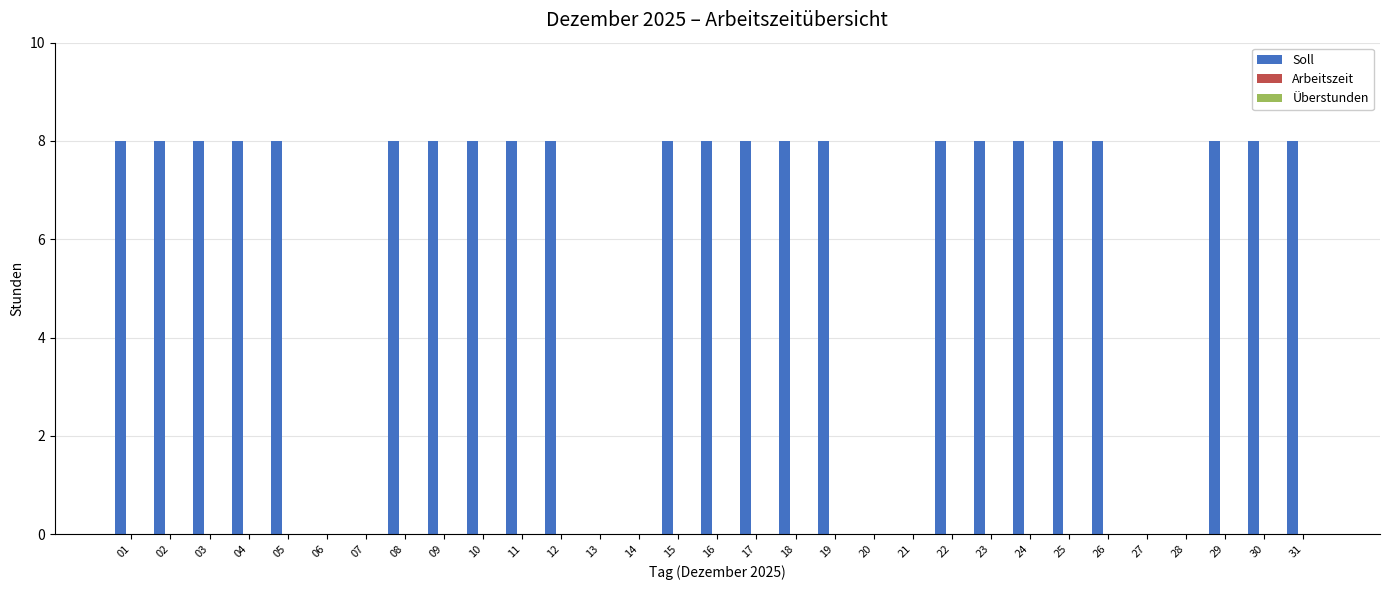

What is the maximum value shown in the chart?

8